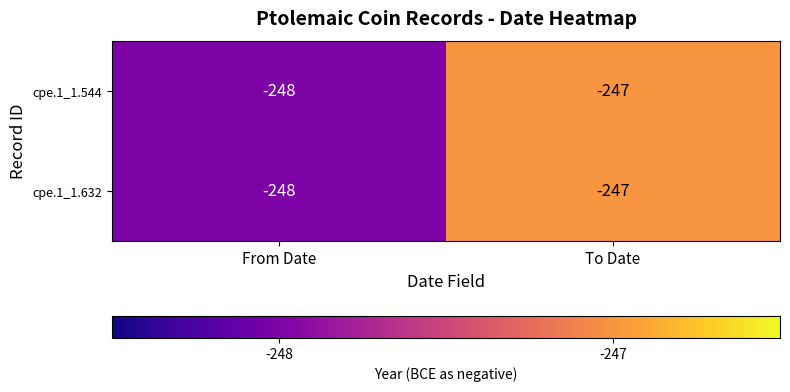

What is the total value across all series at From Date?

-496